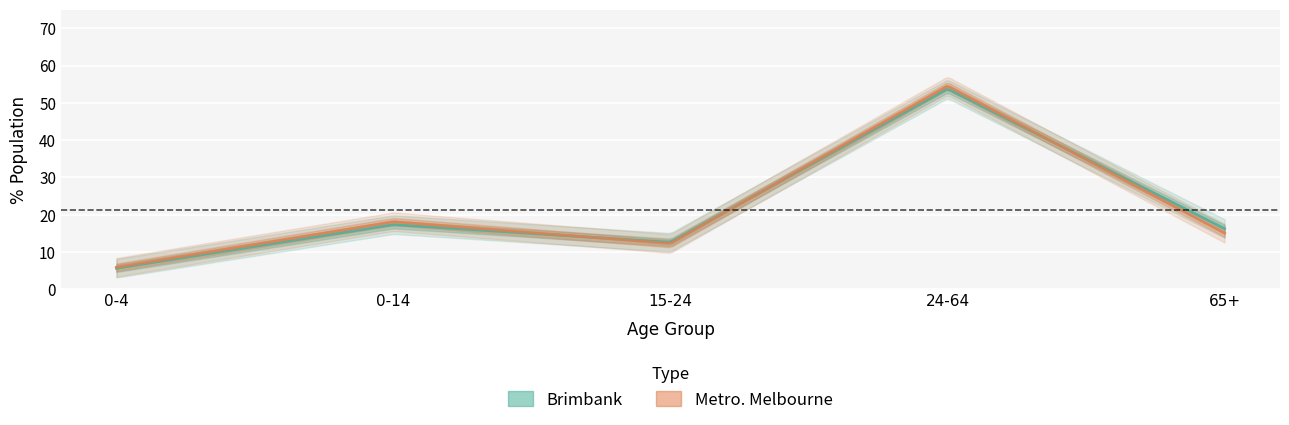

How many lines are shown in the chart?

2